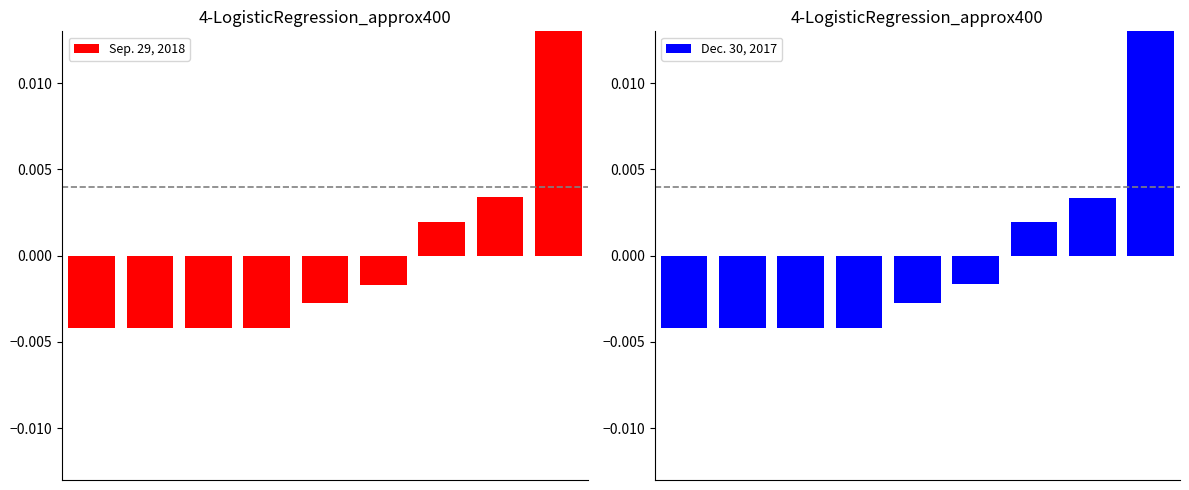

The value of Sep. 29, 2018 at 2 is -0.0. True or false?

True